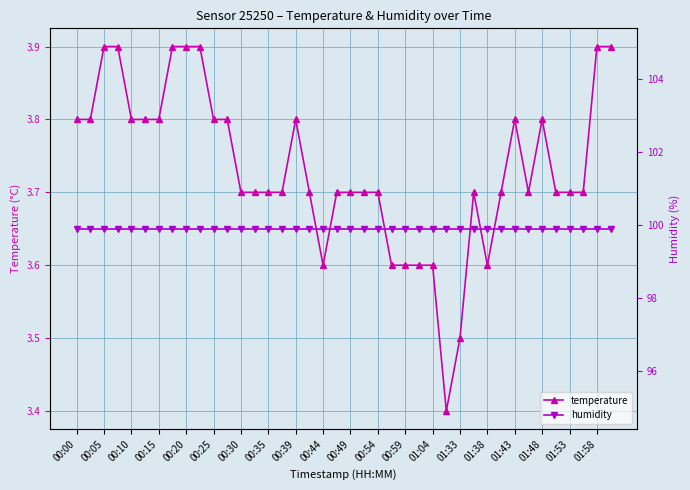

The temperature series shows 2.1 at 00:15. True or false?

False